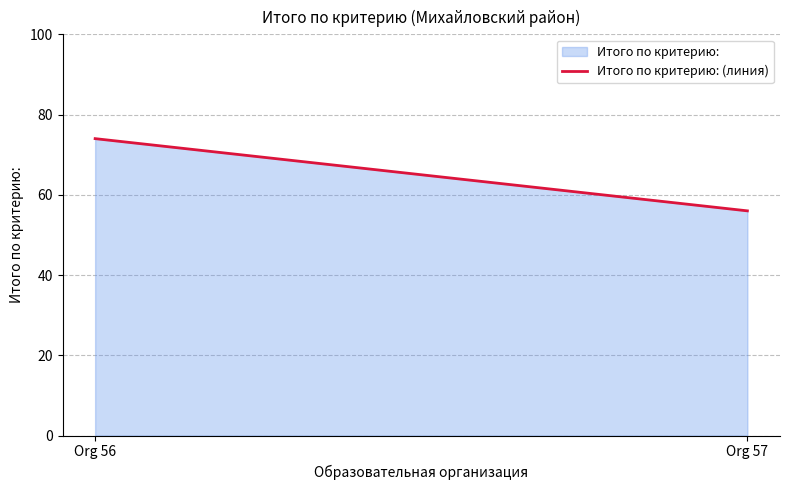

Reading left to right, extract all data points from this chart.

Org 56=74	Org 57=56